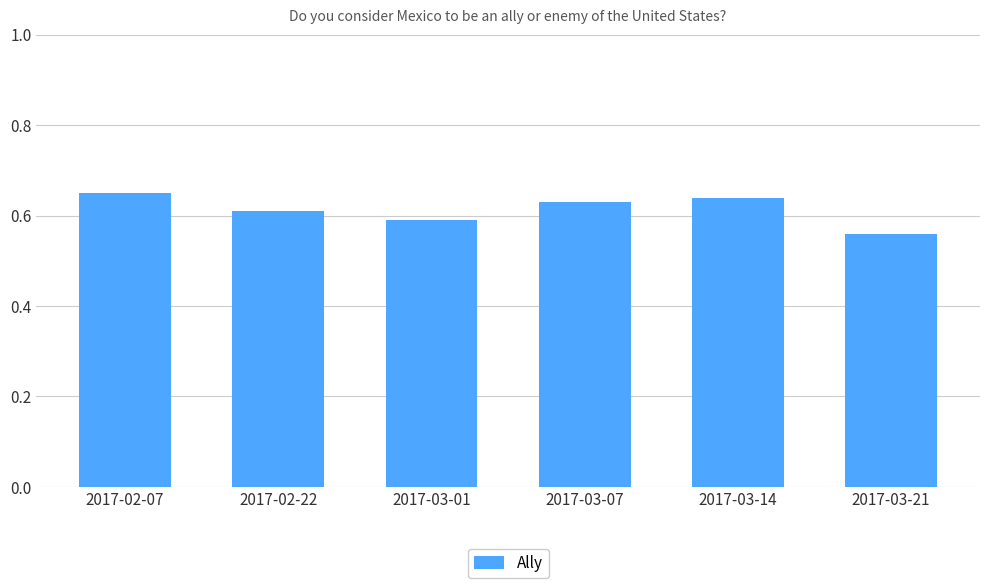

What is the label of the 1st bar from the right?

2017-03-21